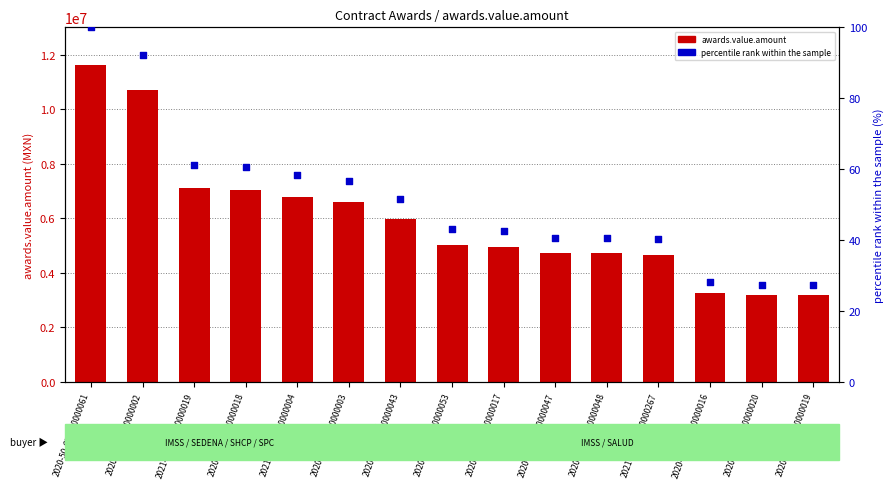

At how many categories does at least one series exceed 2417460?

15